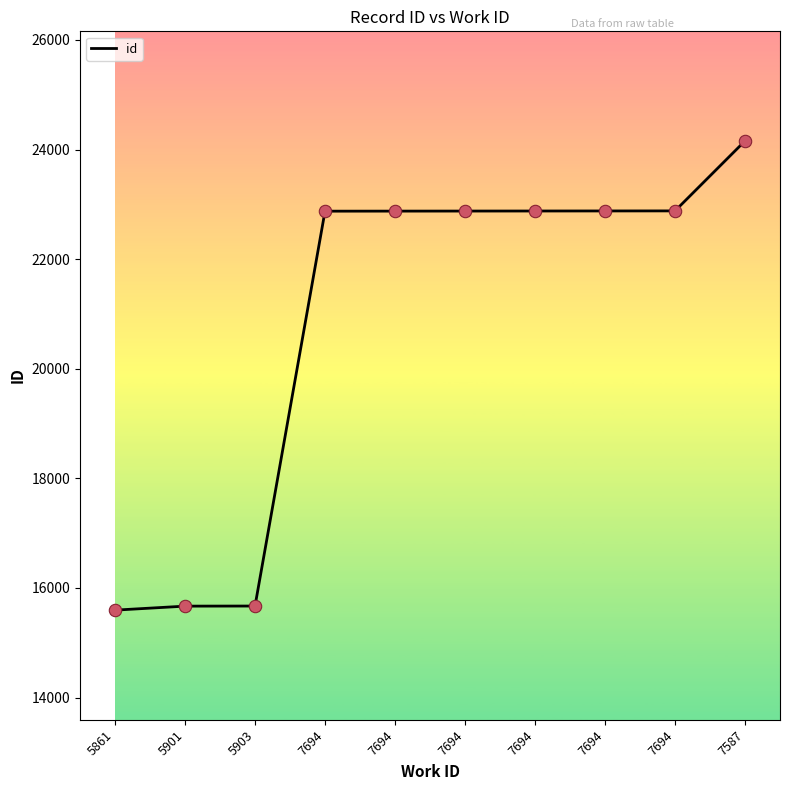

What is the change in value from 7694 to 7694?

+2